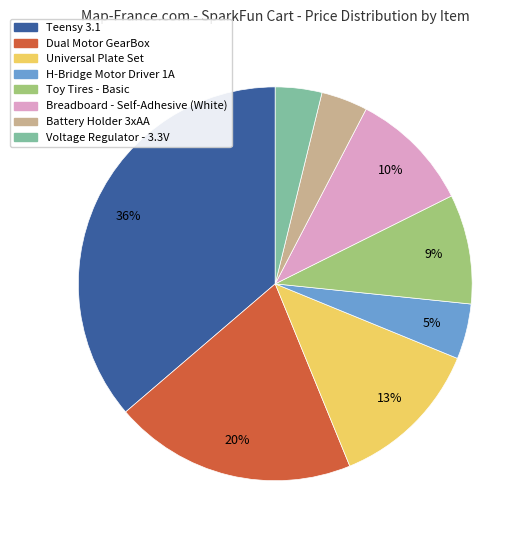

Between Teensy 3.1 and Dual Motor GearBox, which is larger?

Teensy 3.1